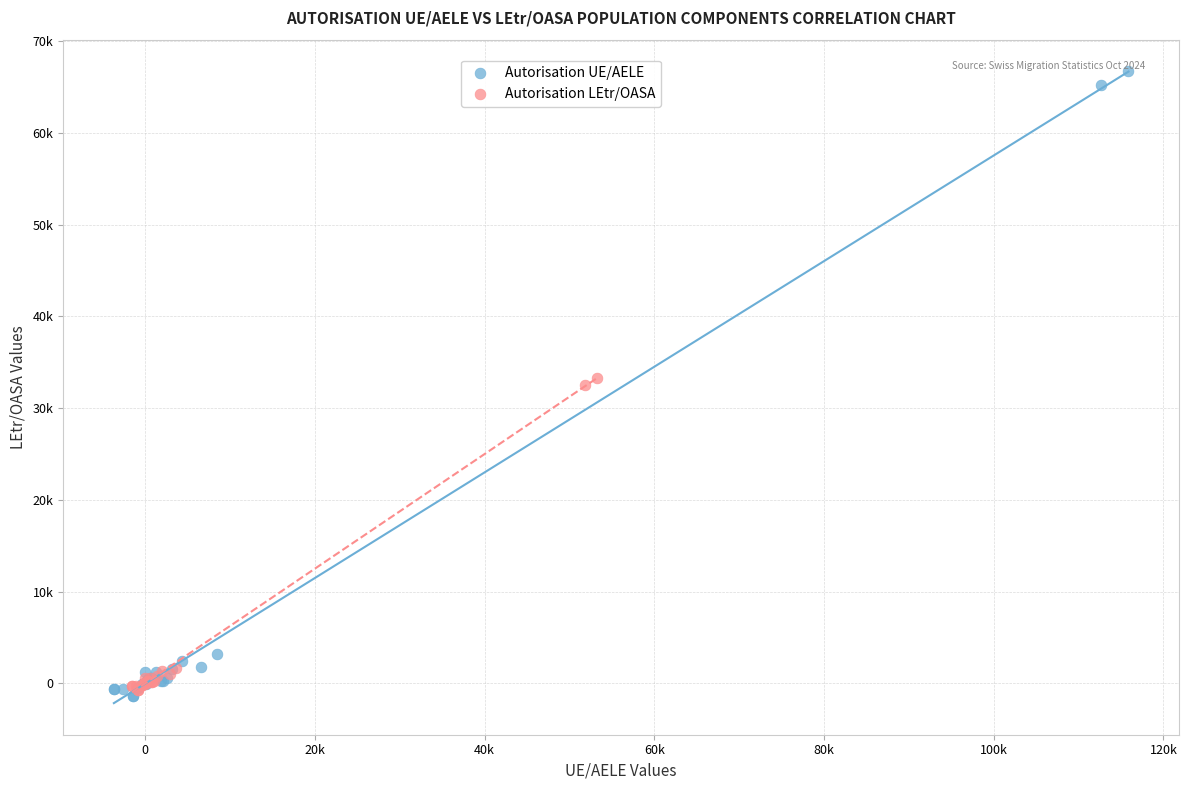

Which series reaches the maximum Y coordinate?

Autorisation UE/AELE